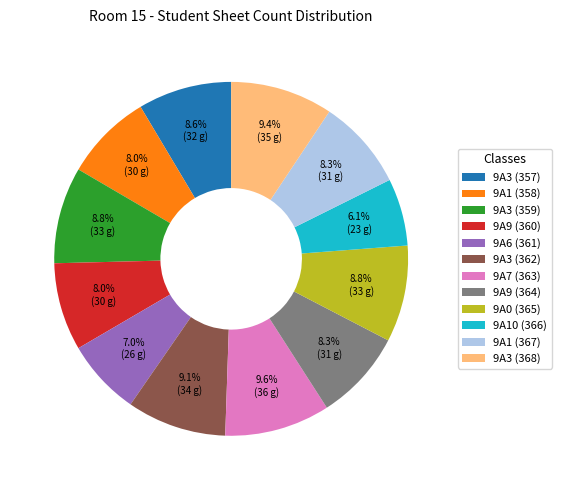

Is the sum of 9A1 (367) and 9A9 (360) greater than half?

No